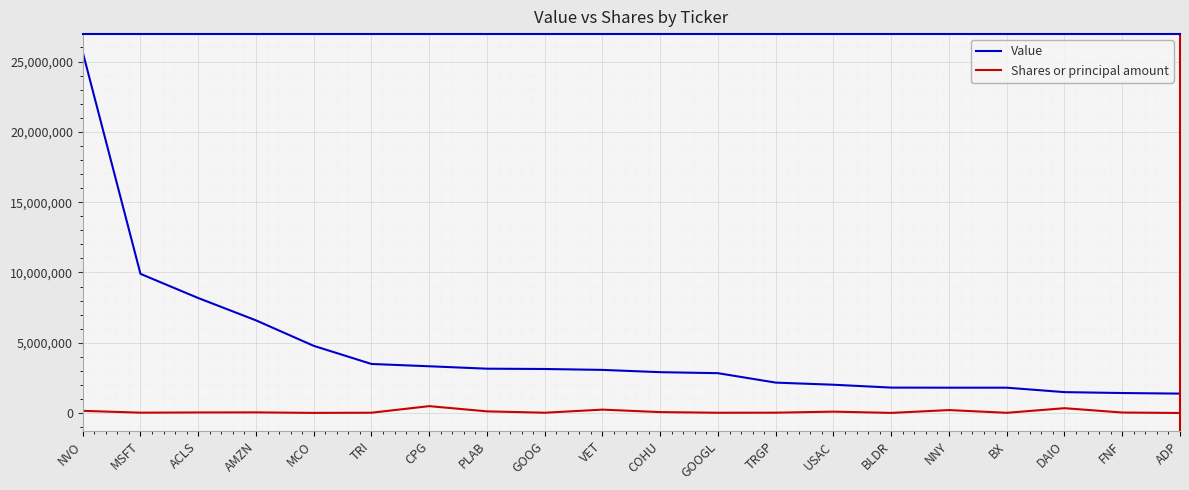

Does the chart display data point markers on the line(s)?

No